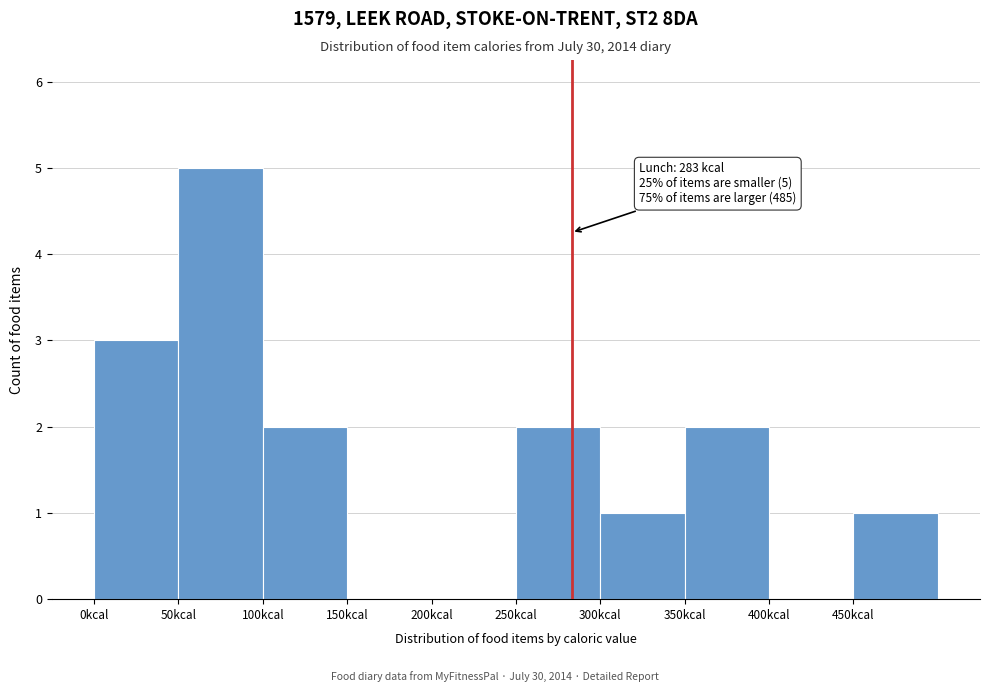

Over which range of the x-axis is the bar tallest?

50 to 100